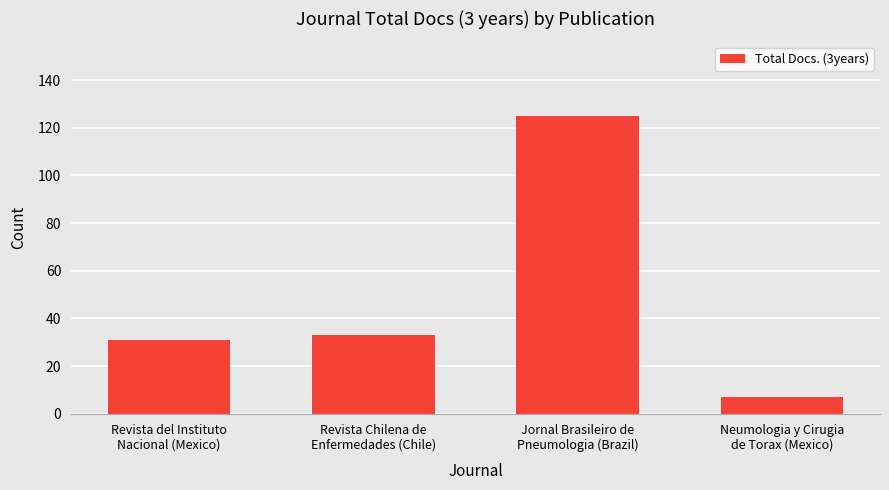

Which category has the lowest value across all series?

Neumologia y Cirugia
de Torax (Mexico)